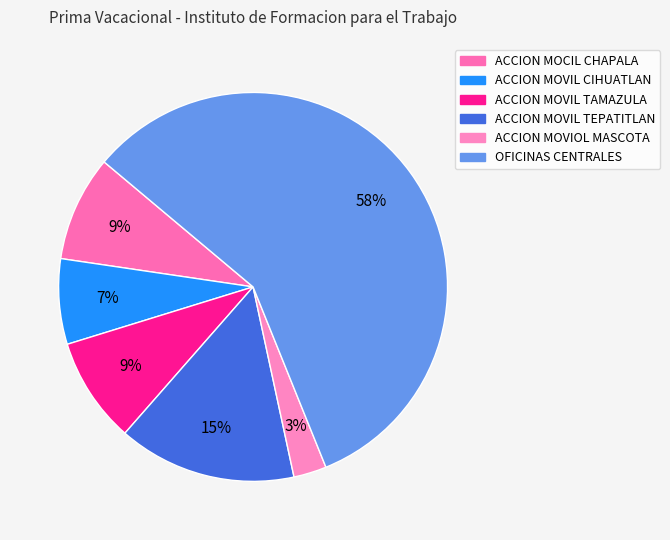

What is the largest slice in the pie chart?

OFICINAS CENTRALES